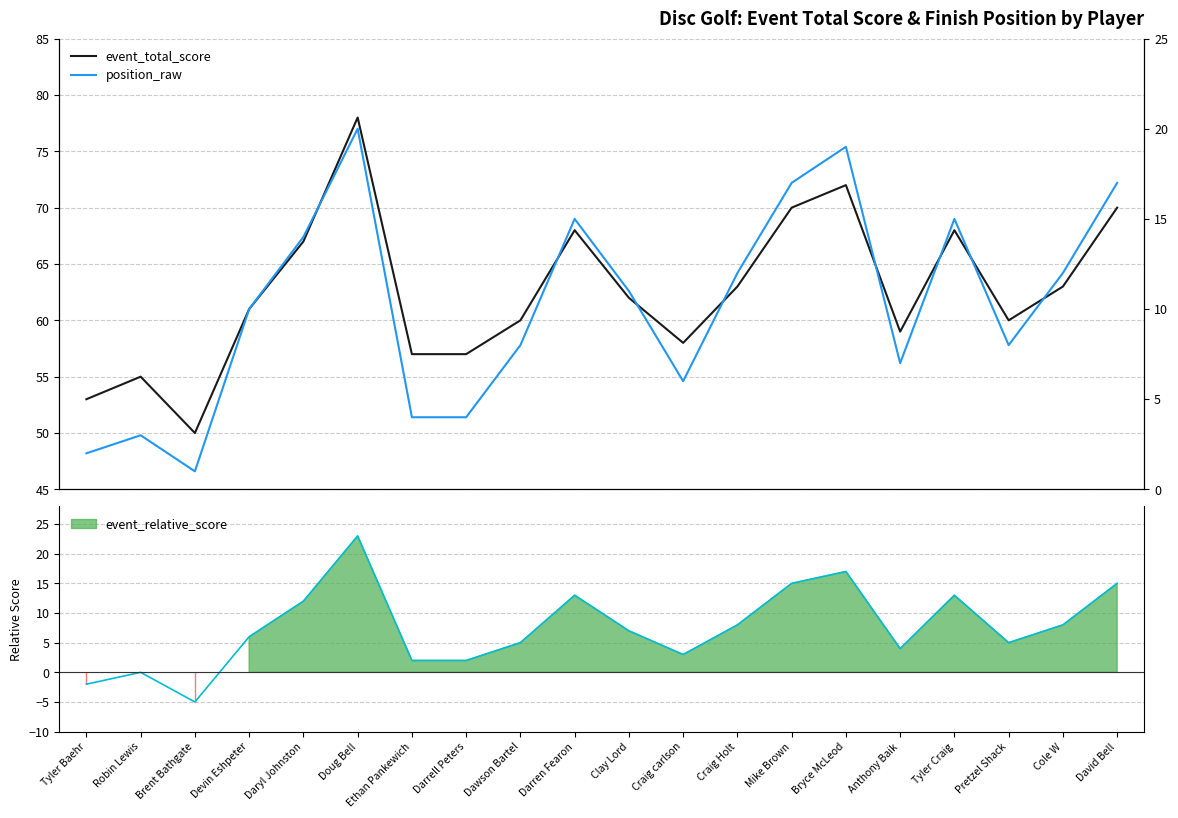

In event_total_score, how many points are lower than both neighbors (excluding endpoints)?

4